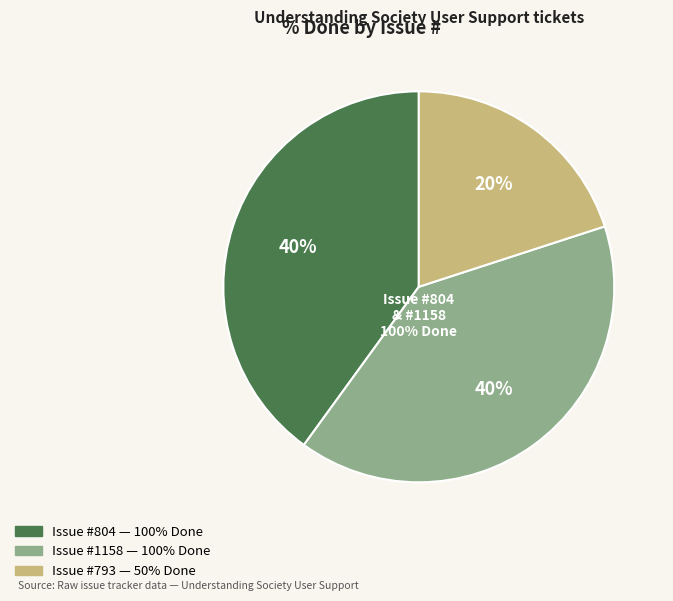

True or false: 793 accounts for 31% of the total.

False